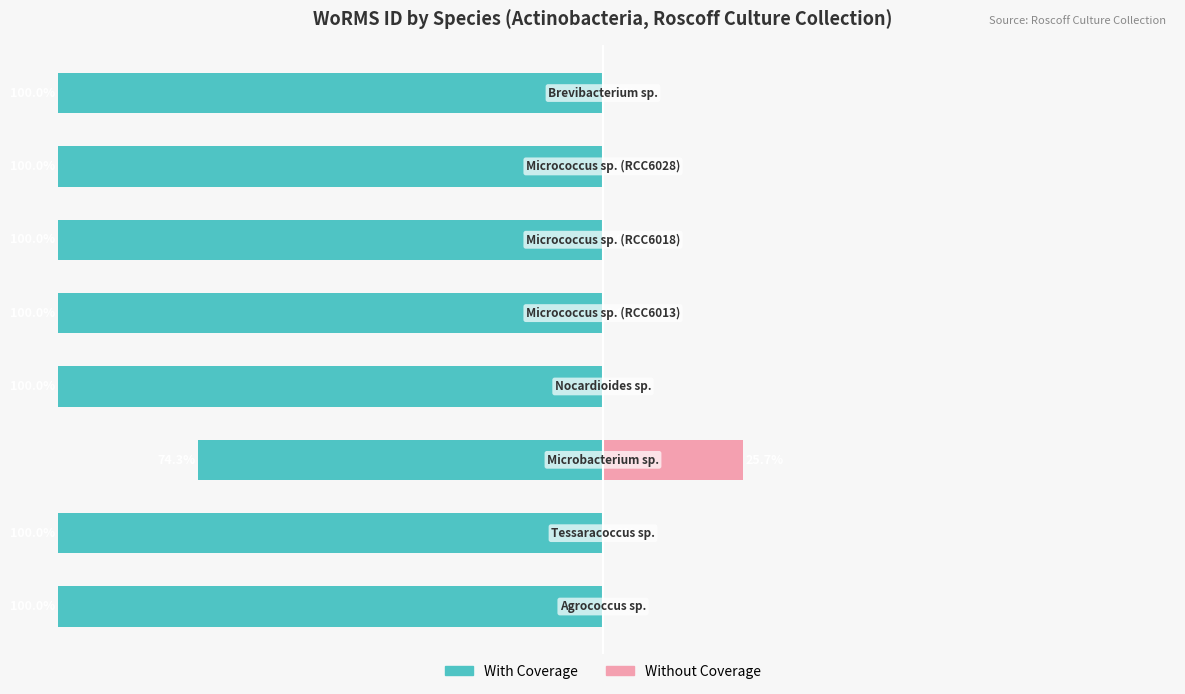

The value of With Coverage at −125 is -100.0. True or false?

True